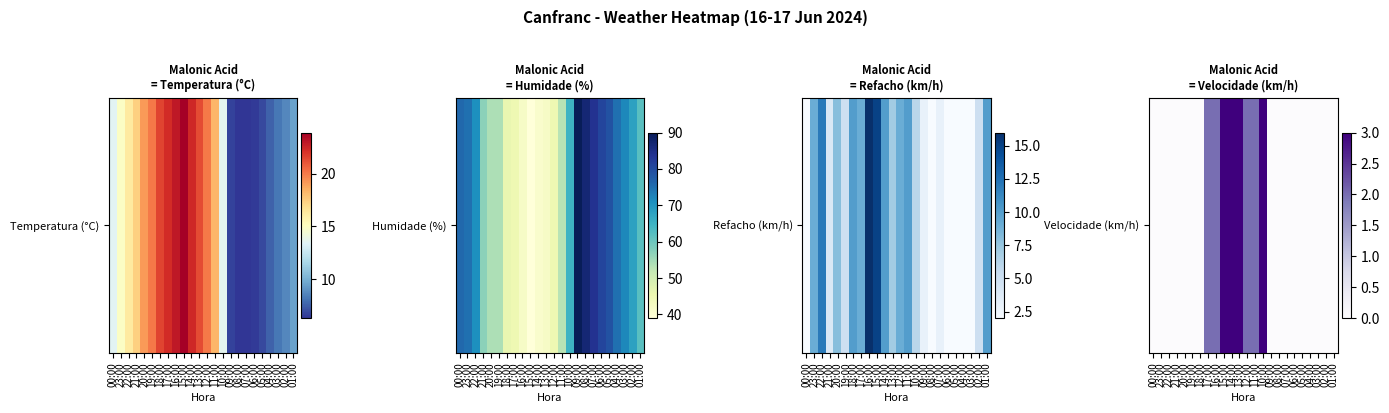

Rank the categories by value from highest to lowest.

15:00, 14:00, 13:00, 10:00, 17:00, 16:00, 12:00, 11:00, 00:00, 23:00, 22:00, 21:00, 20:00, 19:00, 18:00, 09:00, 08:00, 07:00, 06:00, 05:00, 04:00, 03:00, 02:00, 01:00